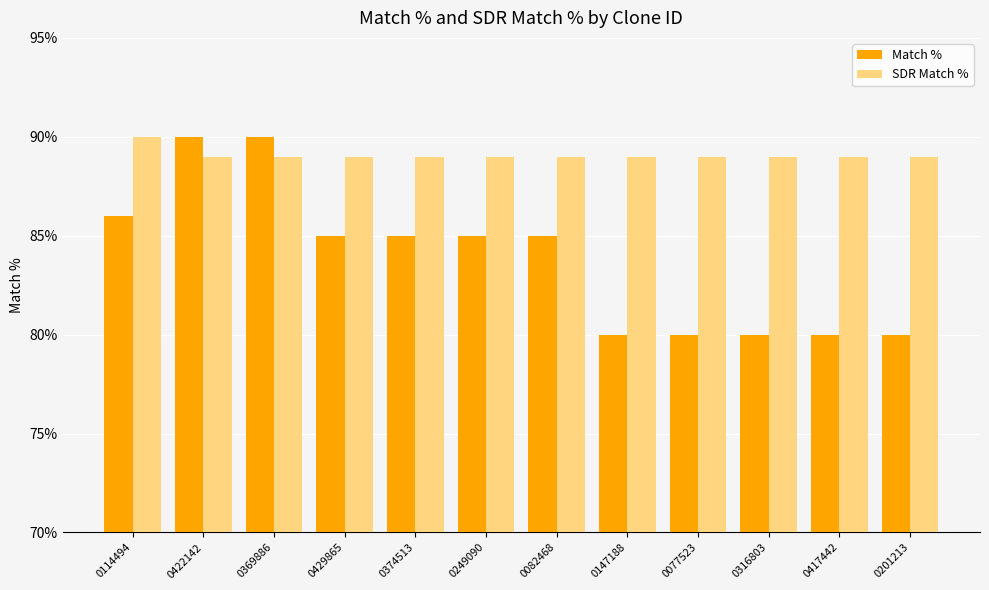

How many bars are there in each group?

2